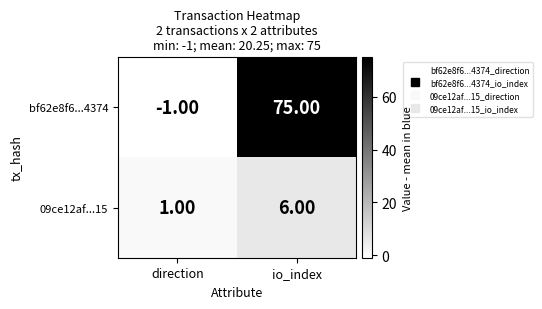

Which series has the largest range (max minus min)?

bf62e8f6...4374